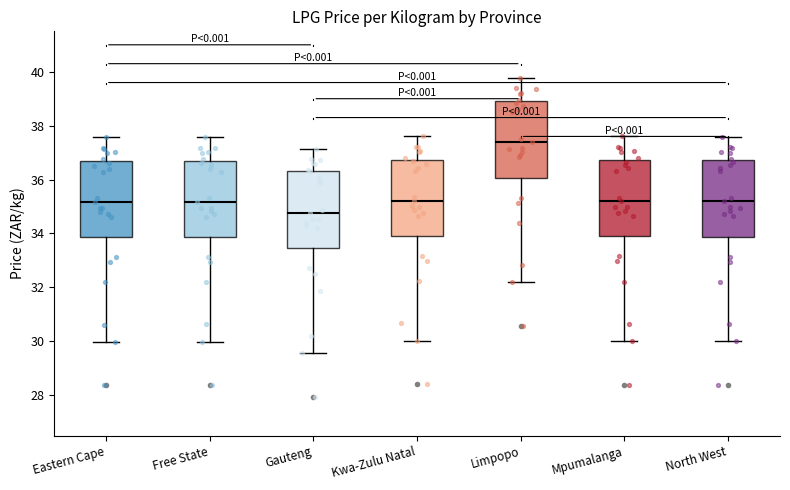

Reading left to right, read every box against the y-axis: the position of its median line, the range the box covers, and the ends of its whiskers. The values are not printed on the chart, so give them approximately, as read against the axis.

Eastern Cape: median 35.2, box 33.8 to 36.6, whiskers 30.0 to 37.6
Free State: median 35.2, box 33.8 to 36.8, whiskers 30.0 to 37.6
Gauteng: median 34.8, box 33.4 to 36.4, whiskers 29.6 to 37.2
Kwa-Zulu Natal: median 35.2, box 34.0 to 36.8, whiskers 30.0 to 37.6
Limpopo: median 37.4, box 36.0 to 39.0, whiskers 32.2 to 39.8
Mpumalanga: median 35.2, box 33.8 to 36.8, whiskers 30.0 to 37.6
North West: median 35.2, box 33.8 to 36.8, whiskers 30.0 to 37.6